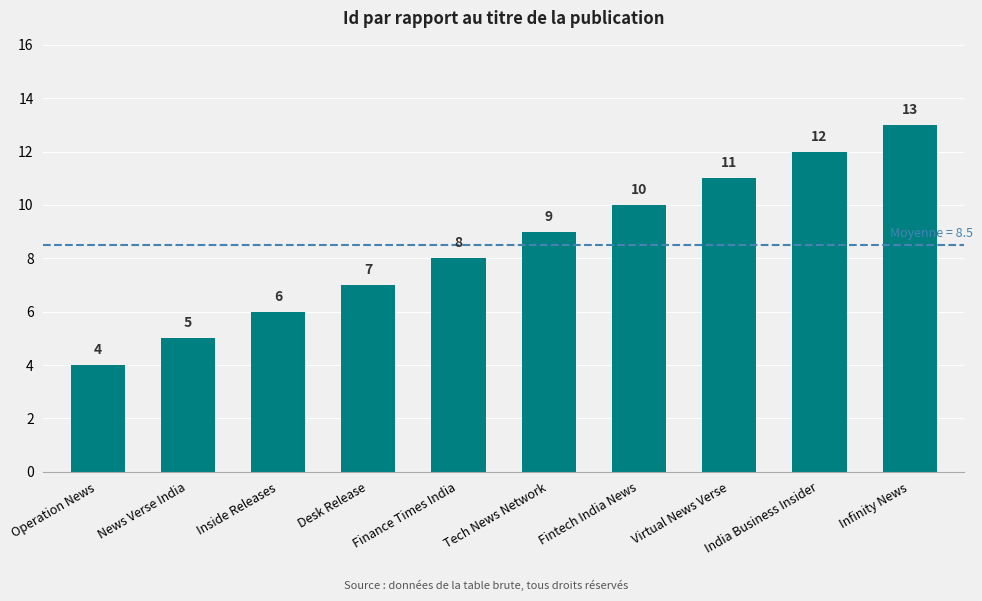

The chart shows a value of 13 at Finance Times India. True or false?

False